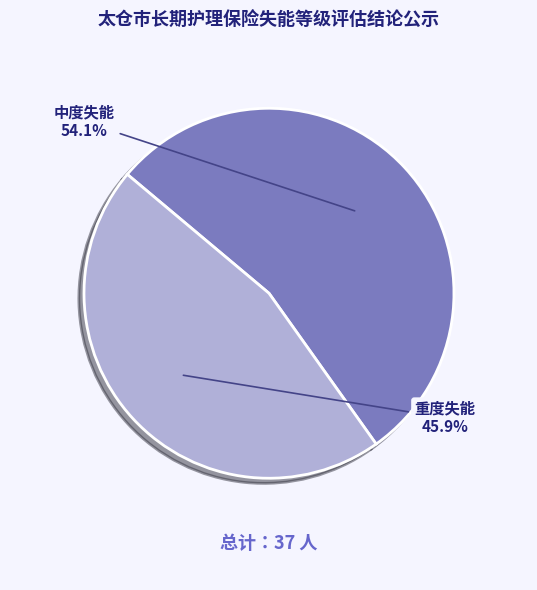

True or false: 重度失能 accounts for 33% of the total.

False